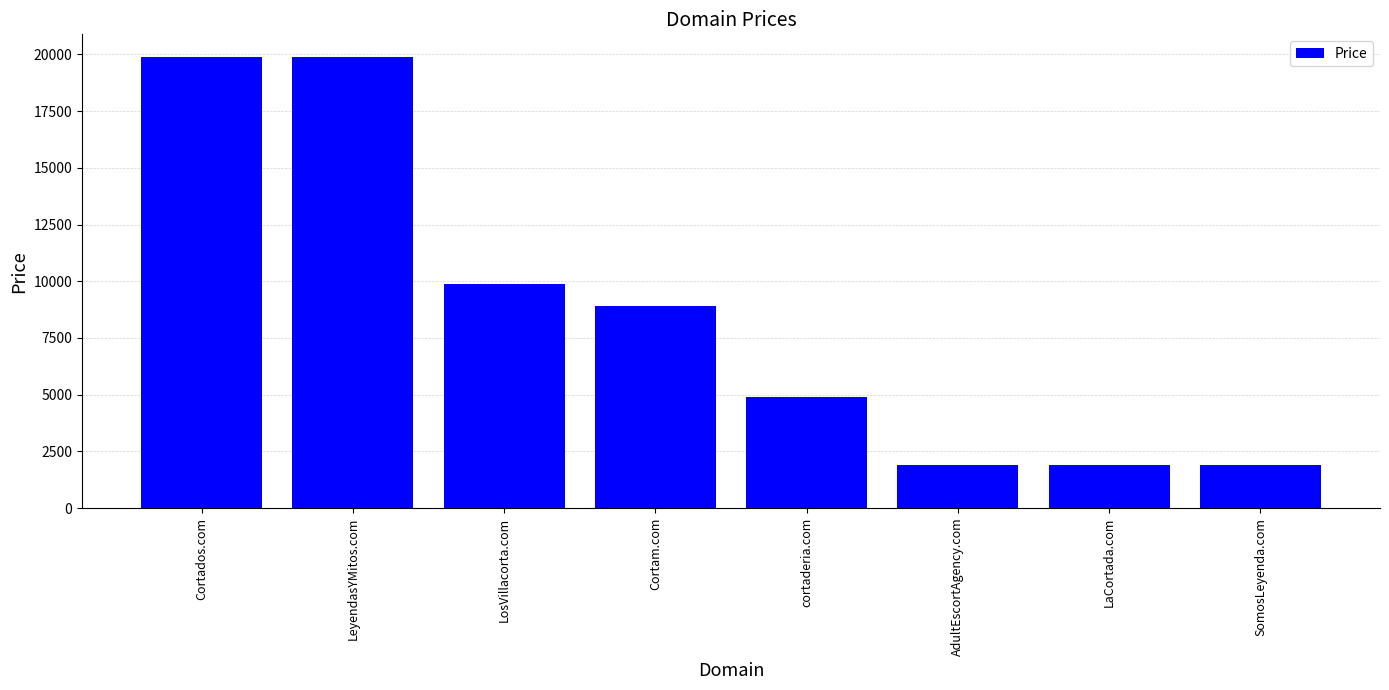

Reading left to right, what are all the values shown in this chart?

Cortados.com=19888	LeyendasYMitos.com=19888	LosVillacorta.com=9888	Cortam.com=8888	cortaderia.com=4888	AdultEscortAgency.com=1888	LaCortada.com=1888	SomosLeyenda.com=1888